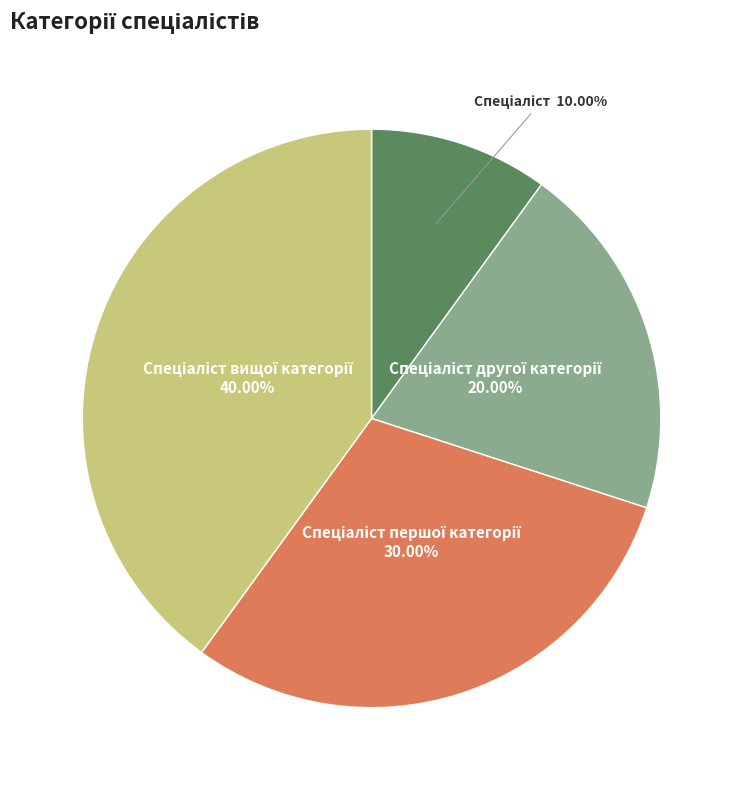

How many segments does this pie chart have?

4